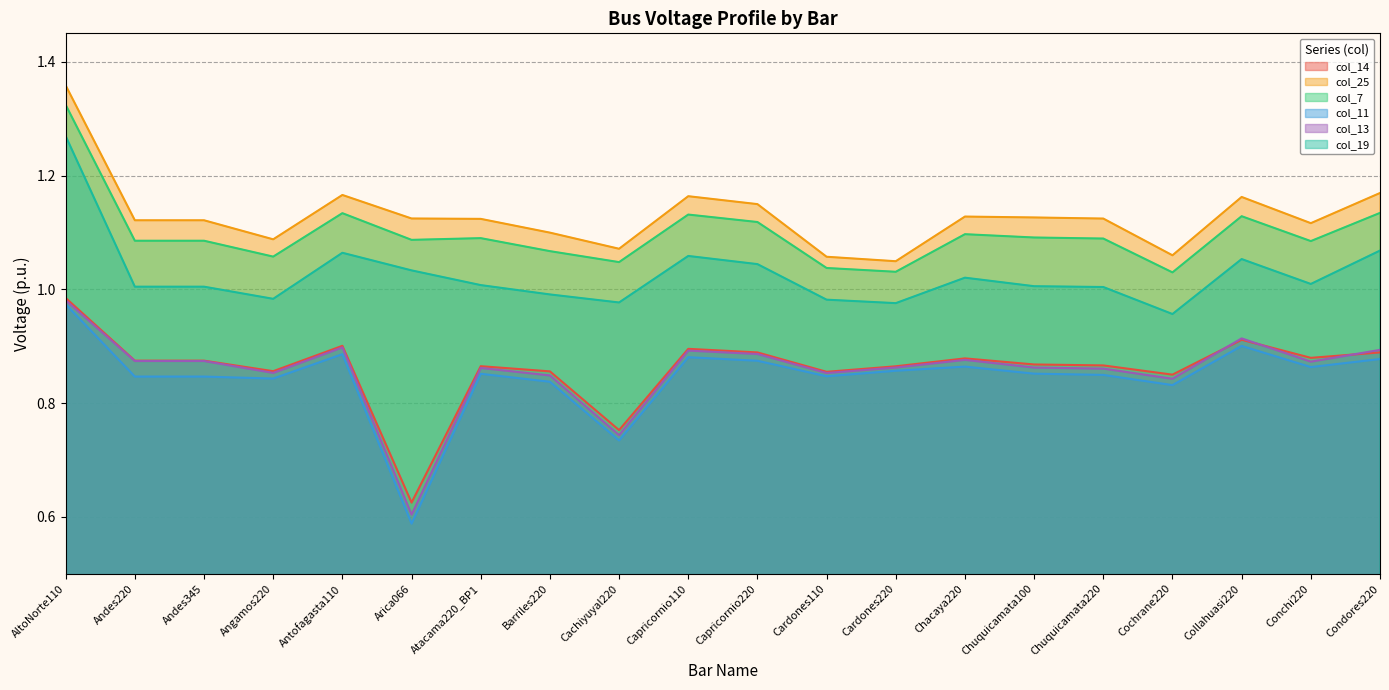

True or false: col_19 has a value of 1.3 at AltoNorte110.

True